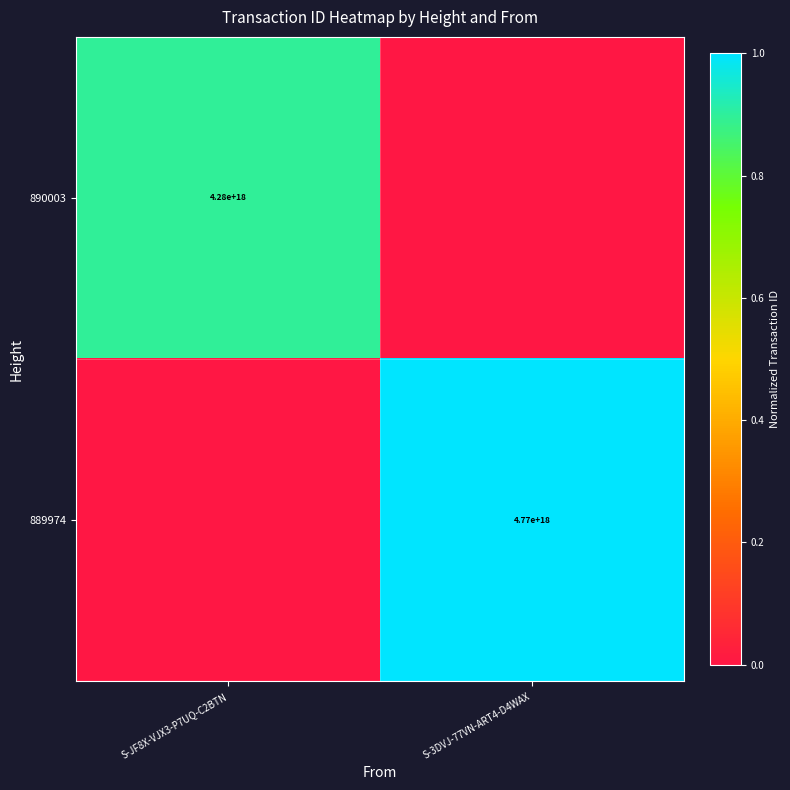

The value of 890003 at S-JF8X-VJX3-P7UQ-C2BTN is 1986329771622160896. True or false?

False